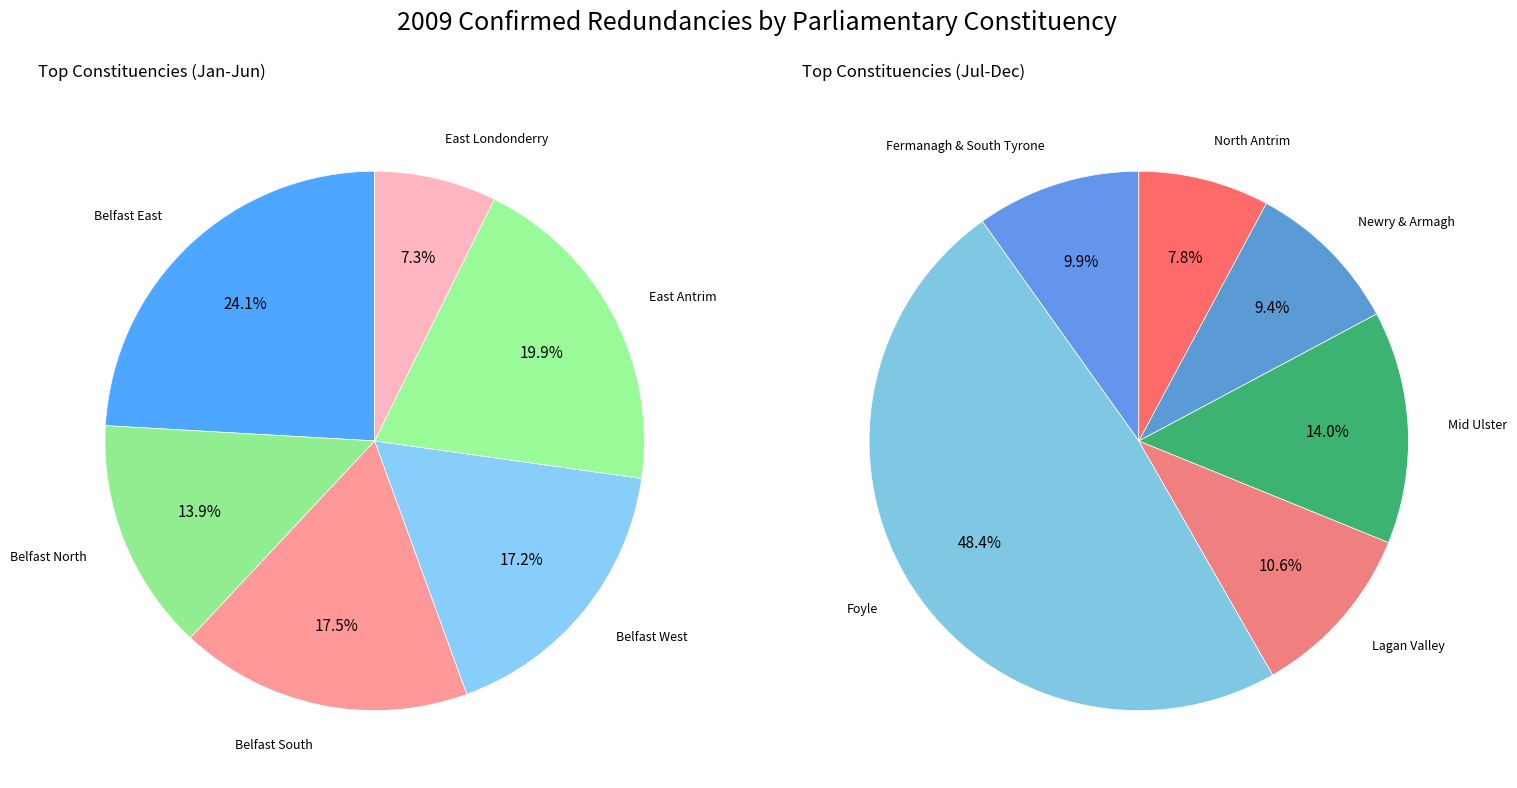

Which slice is the largest?

Foyle